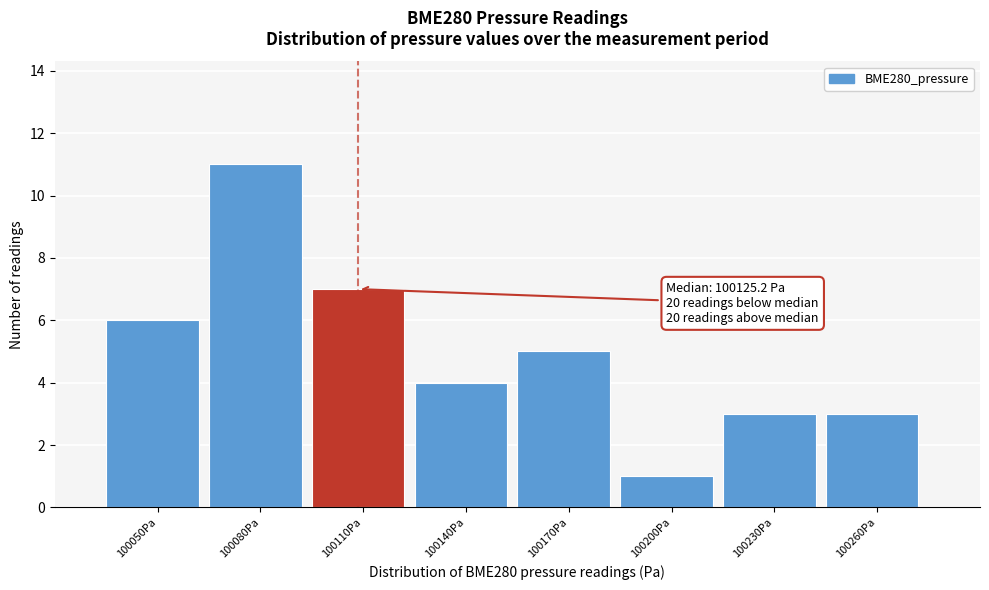

Reading left to right, extract all data points from this chart.

6	11	7	4	5	1	3	3